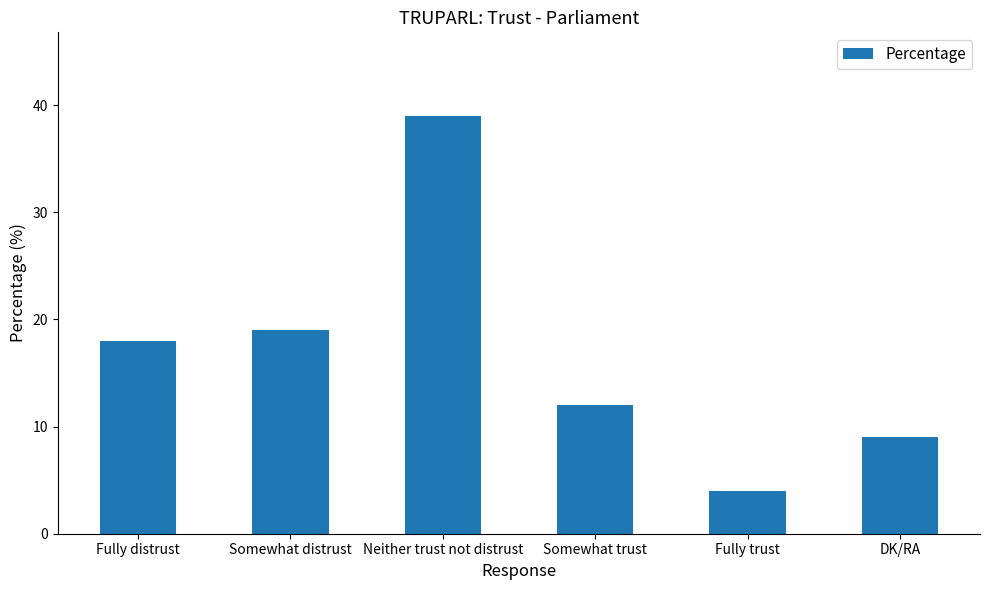

Is it true that the value at Neither trust not distrust is 39?

True